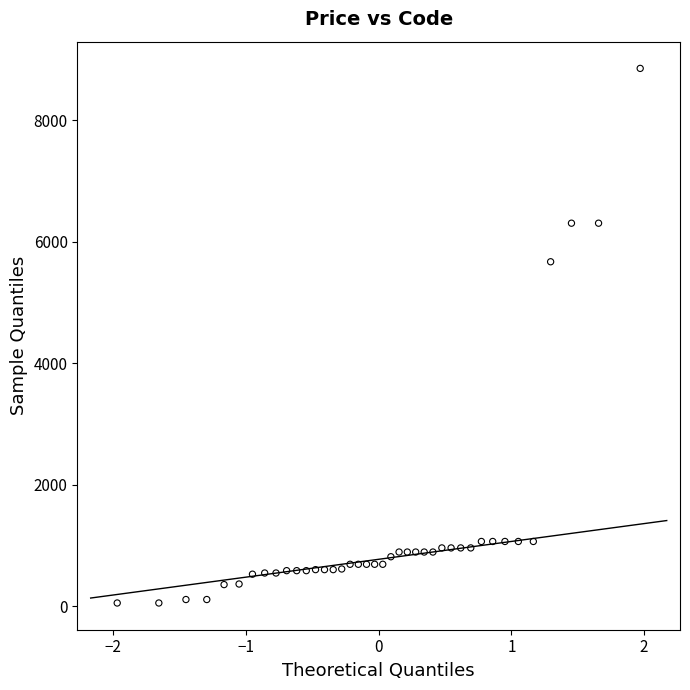

What is the range of Y values (max minus min)?

8799.6